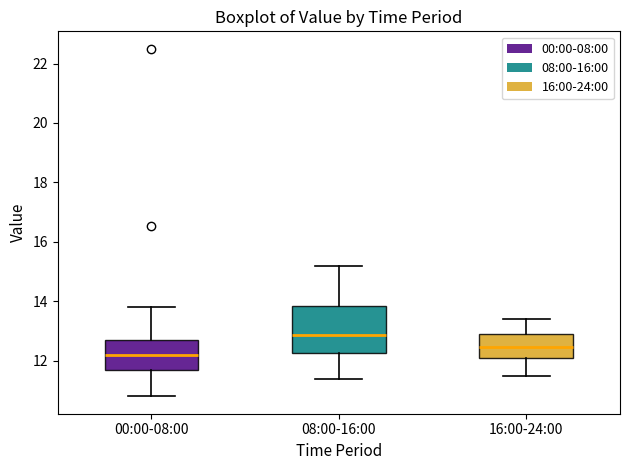

Where is the lower edge of the box for 16:00-24:00 on the y-axis? The values are not printed on the chart, so give them approximately, as read against the axis.

12.0